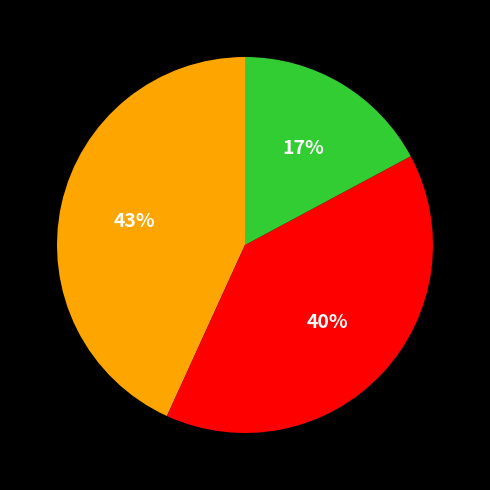

Does any single category account for the majority?

No